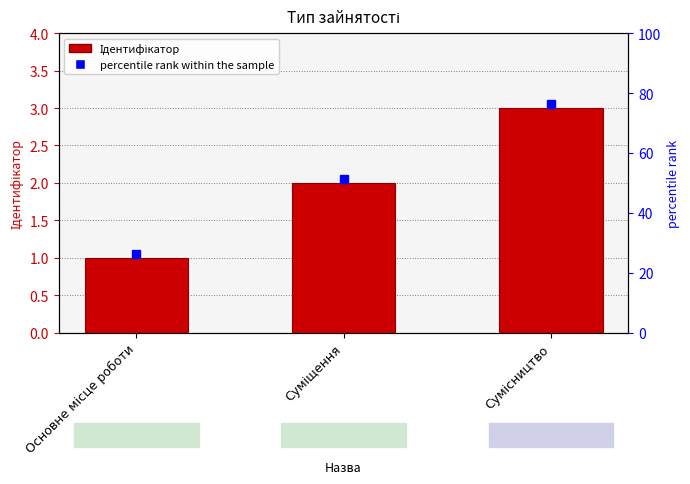

The value at Суміщення is 1. True or false?

False